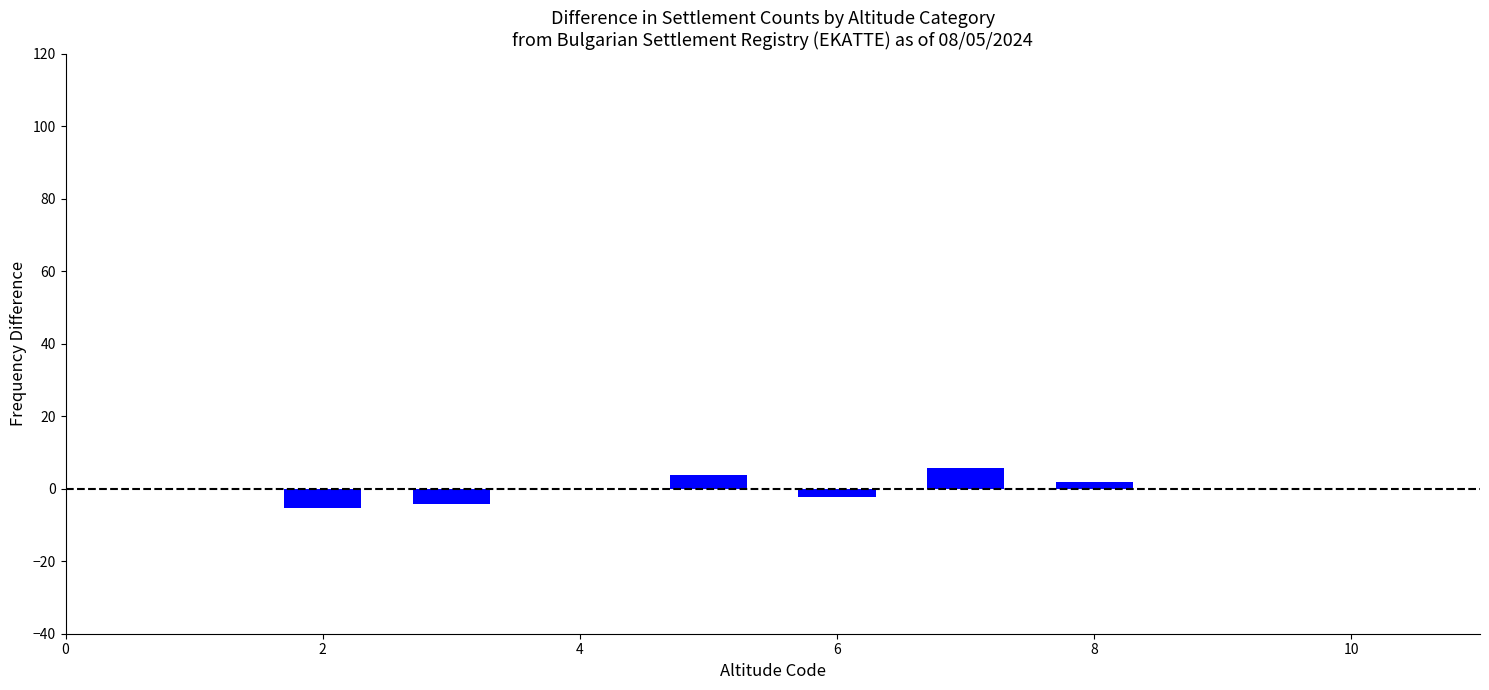

What is the smallest value displayed?

-5.2